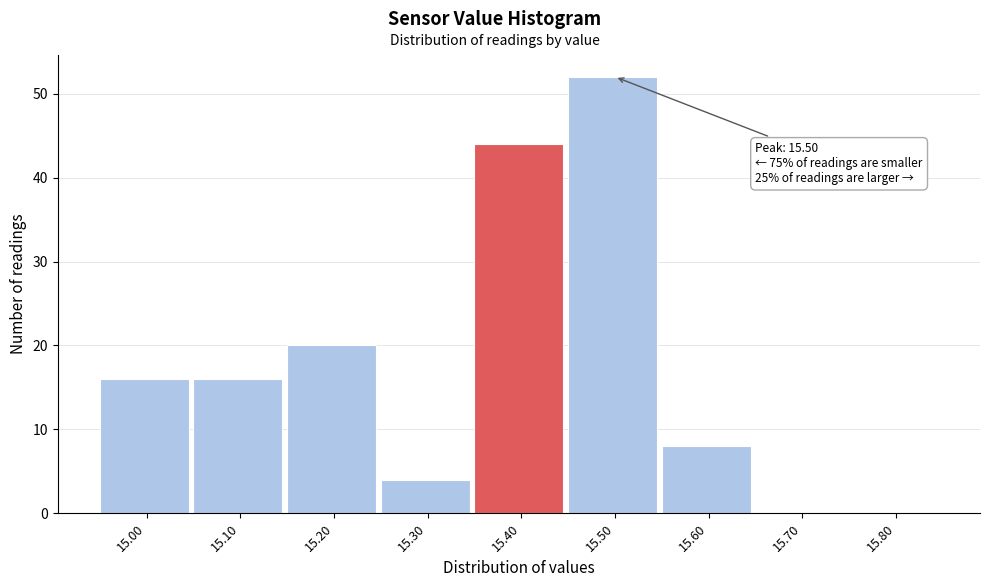

Over which range of the x-axis is the bar tallest?

15.45 to 15.55